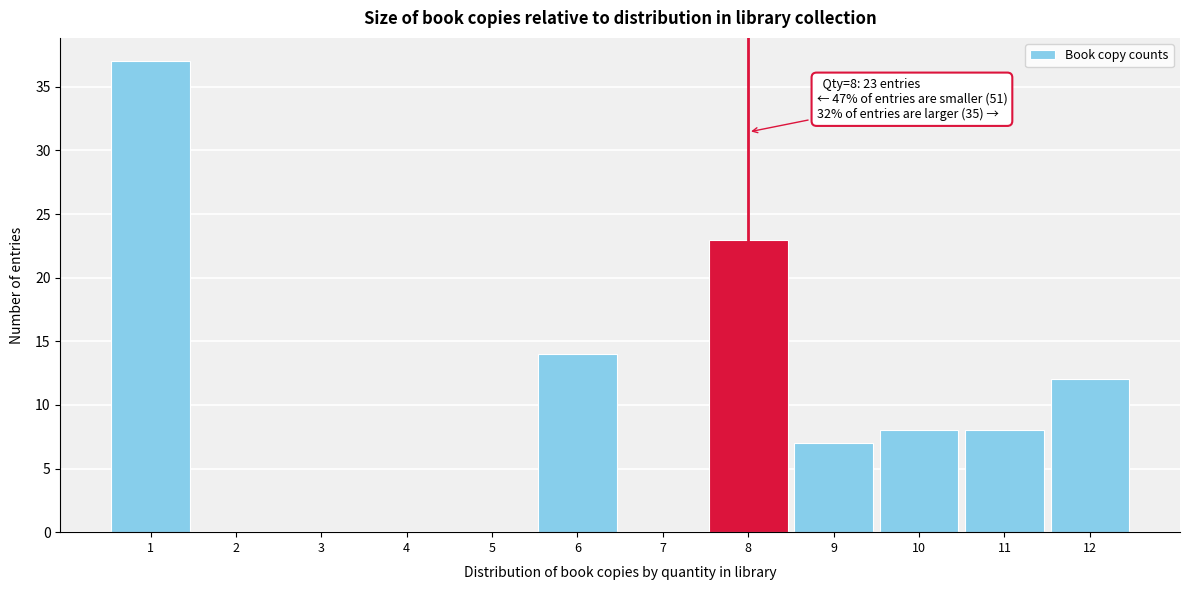

Over which range of the x-axis is the bar tallest?

0.5 to 1.5